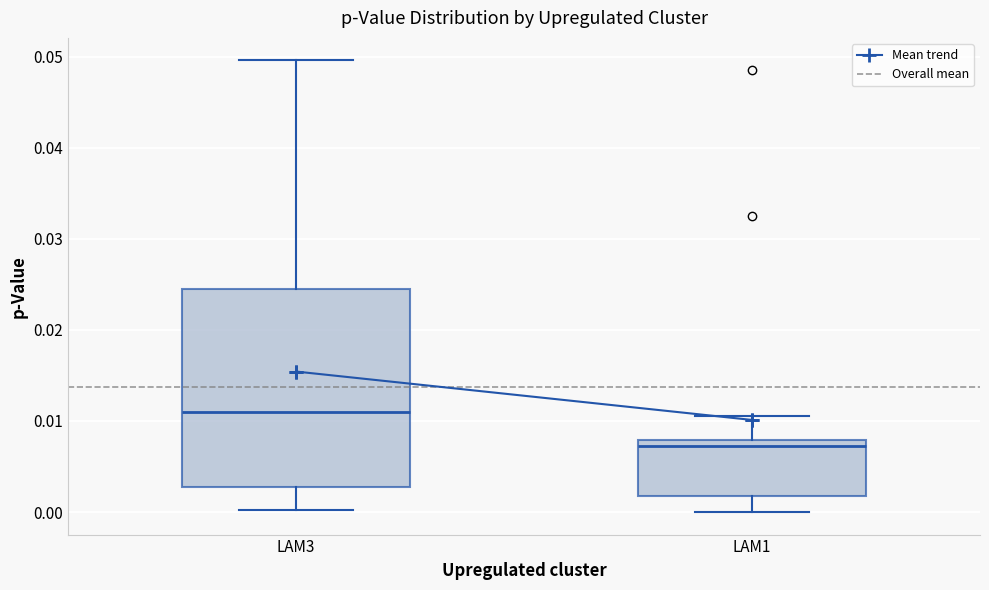

Reading left to right, transcribe this box plot: for each box, give where its median line is, the range the box spans, and where its two whiskers end, as read against the y-axis. The values are not printed on the chart, so give them approximately, as read against the axis.

LAM3: median 0.011, box 0.003 to 0.025, whiskers 0.000 to 0.050
LAM1: median 0.007, box 0.002 to 0.008, whiskers 0.000 to 0.011